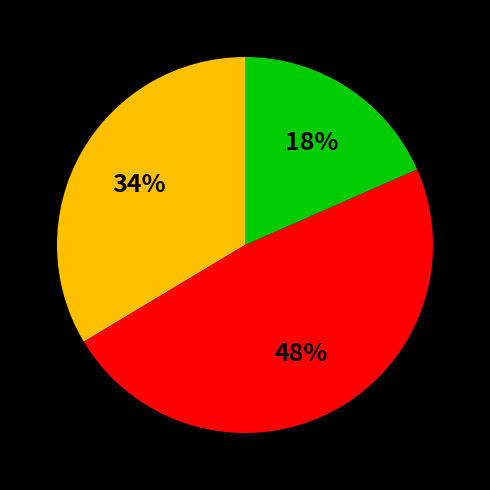

To the nearest percent, what is the difference between the largest and smallest slice percentages?

30%